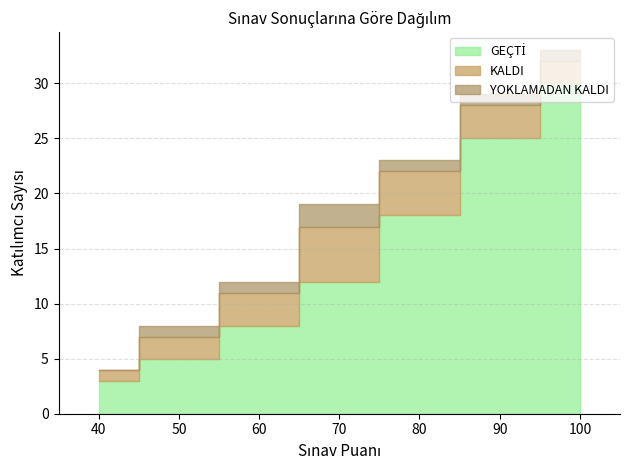

What is the sum of all YOKLAMADAN KALDI values?

7